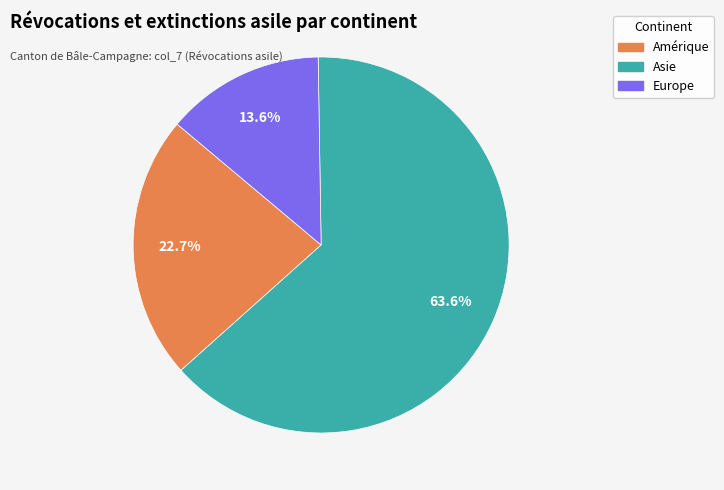

How many slices are in this pie chart?

3